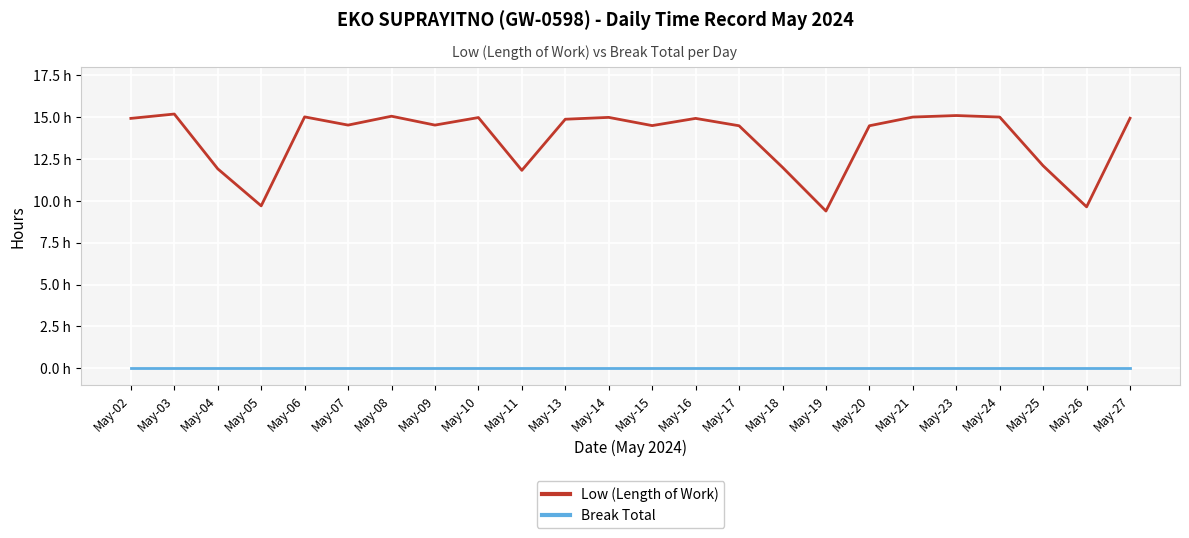

Which series changed the most between May-07 and May-18?

Low (Length of Work)